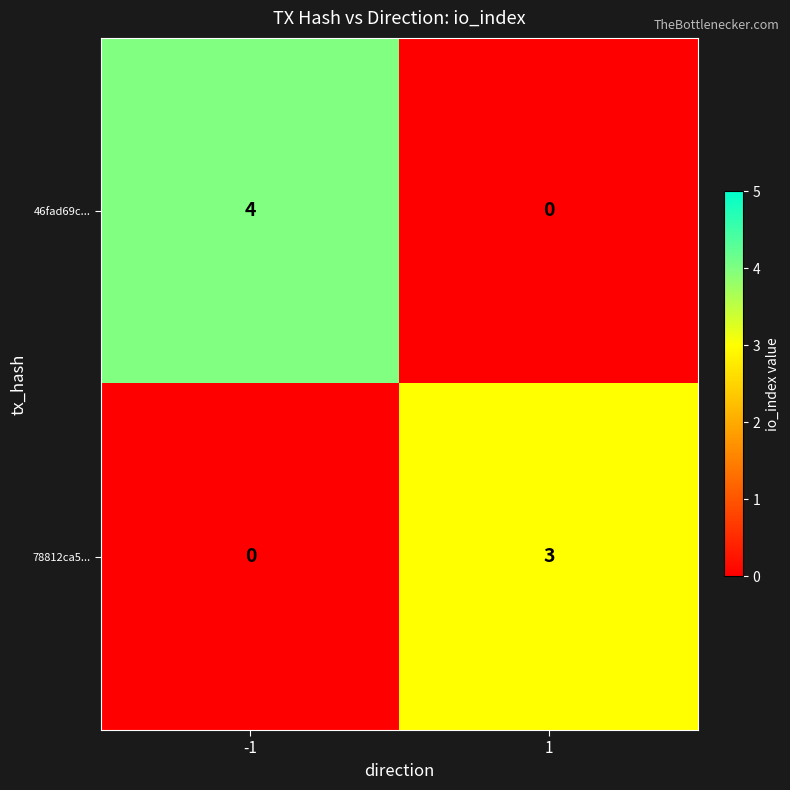

What is the highest value of the 46fad69c... series?

4